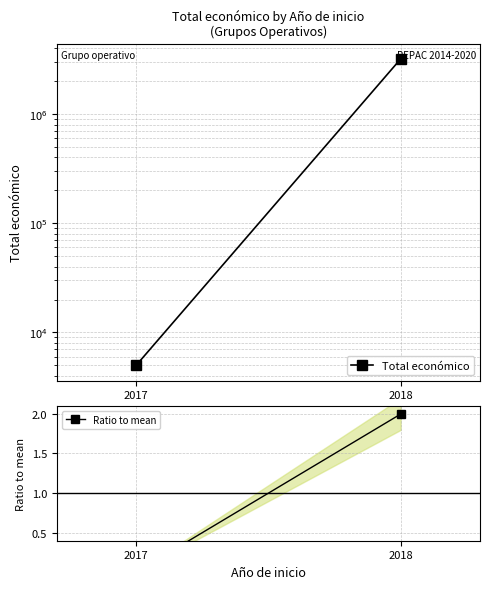

What are all the series names shown in the legend?

Total económico, Ratio to mean